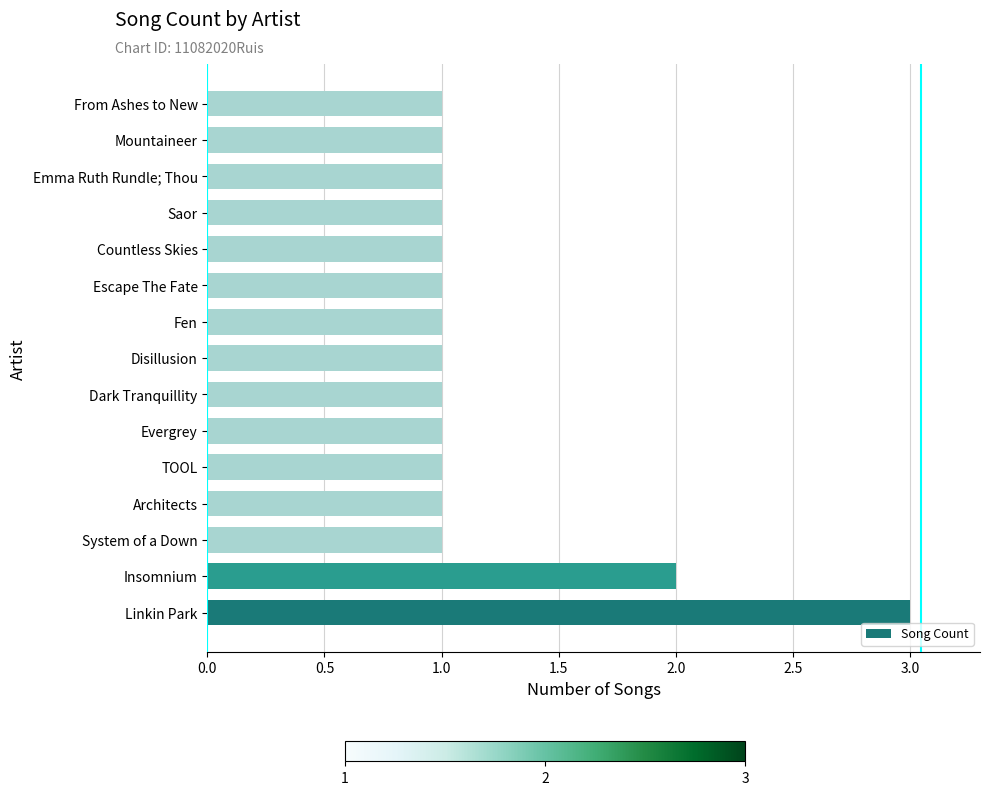

What is the greatest value displayed?

3